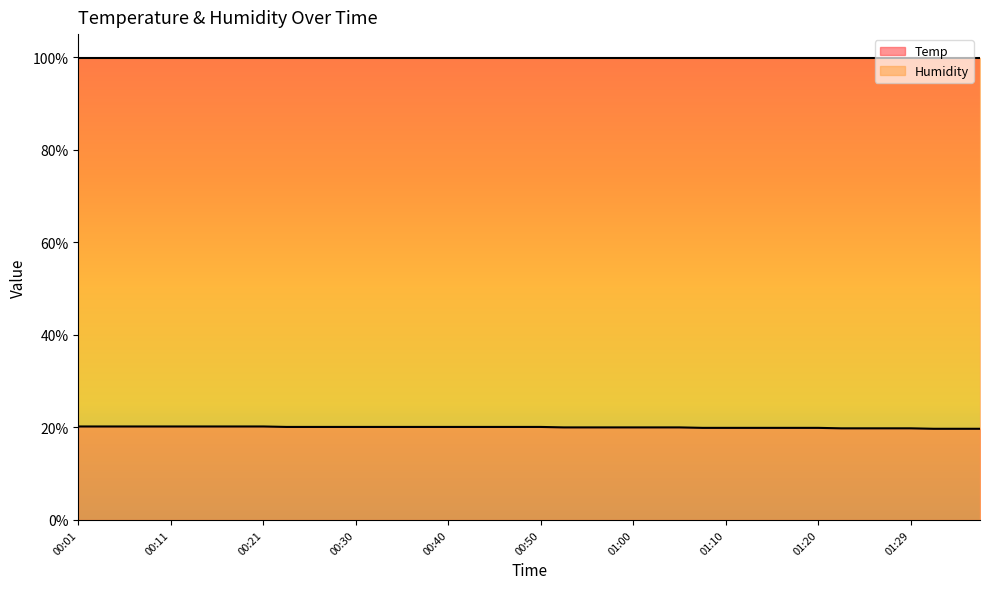

At which label does the data first exceed 20?

00:01